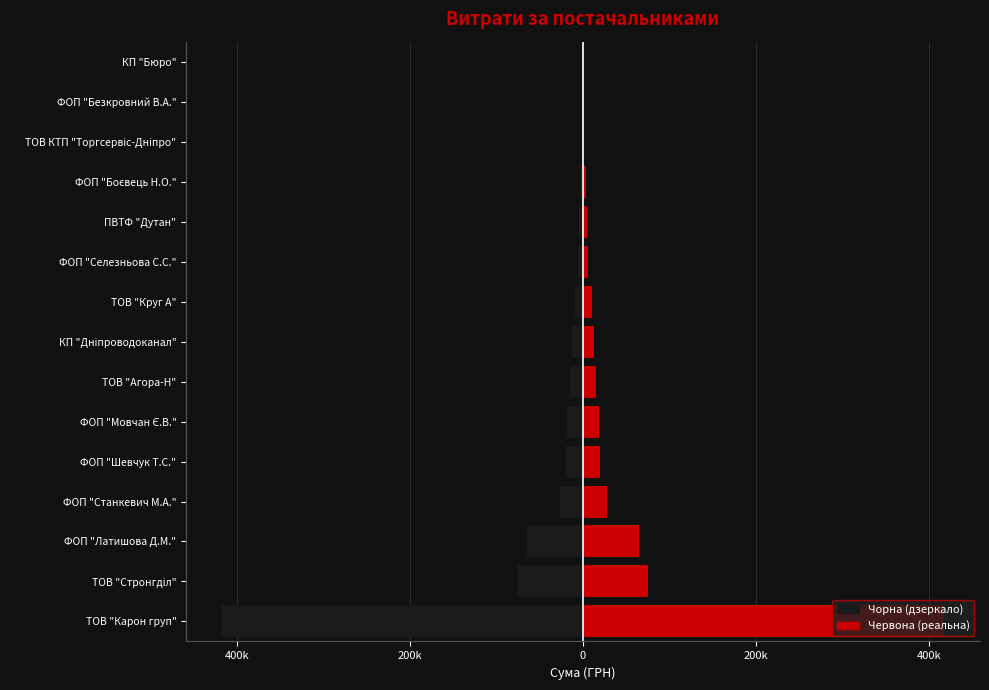

What is the lowest value of the Права (червона) series?

84.5